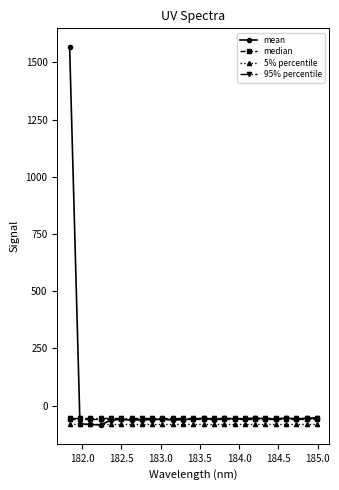

What is the value of the median point at the 5th from the left?

-58.5